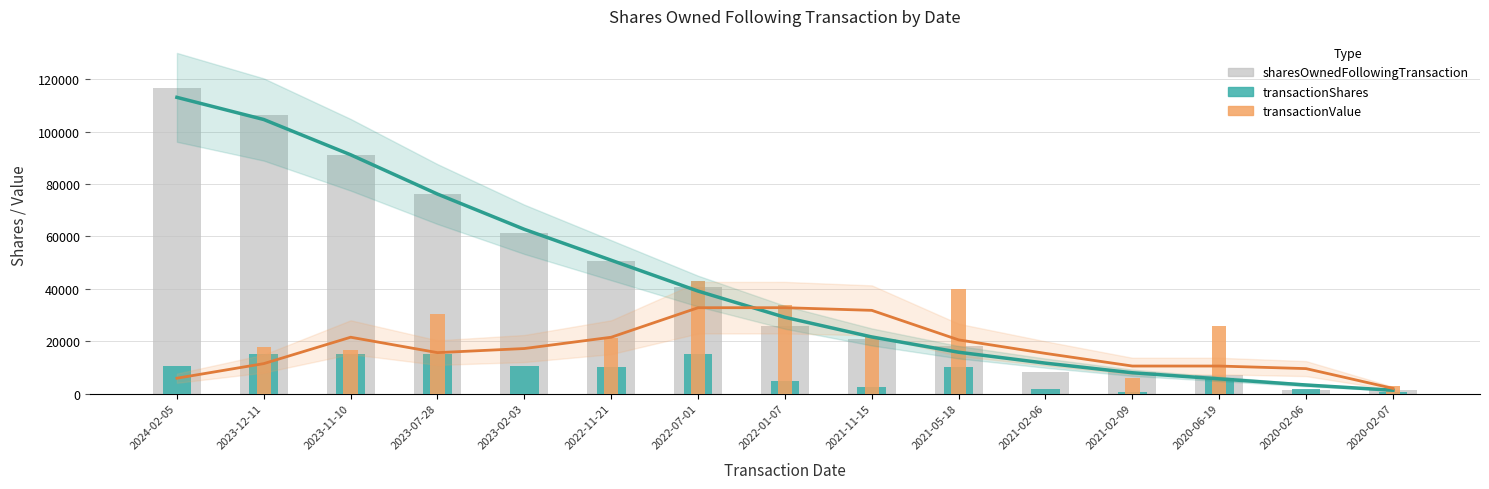

Reading left to right, what are all the values shown in this chart?

sharesOwnedFollowingTransaction: 2024-02-05=116548	2023-12-11=106173	2023-11-10=91173	2023-07-28=76173	2023-02-03=61173	2022-11-21=50798	2022-07-01=40798	2022-01-07=25798	2021-11-15=20798	2021-05-18=18298	2021-02-06=8298	2021-02-09=8298	2020-06-19=7291	2020-02-06=1291	2020-02-07=1291
transactionShares: 2024-02-05=10375	2023-12-11=15000	2023-11-10=15000	2023-07-28=15000	2023-02-03=10375	2022-11-21=10000	2022-07-01=15000	2022-01-07=5000	2021-11-15=2500	2021-05-18=10000	2021-02-06=1785	2021-02-09=778	2020-06-19=6000	2020-02-06=1786	2020-02-07=745
transactionValue: 2024-02-05=0	2023-12-11=17646	2023-11-10=16703	2023-07-28=30224	2023-02-03=0	2022-11-21=21405	2022-07-01=43164	2022-01-07=33807	2021-11-15=21438	2021-05-18=40100	2021-02-06=0	2021-02-09=5959	2020-06-19=25620	2020-02-06=0	2020-02-07=3002